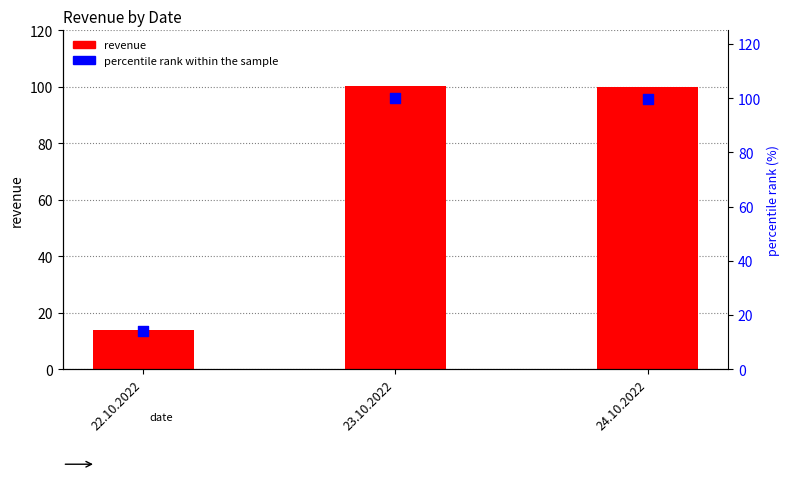

Which series contains the highest Y value?

revenue